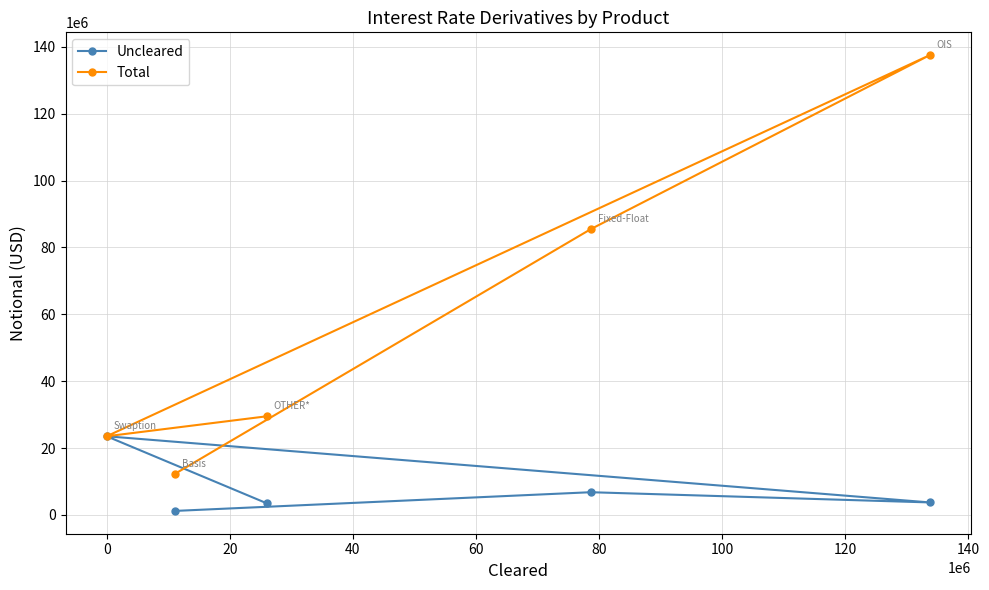

True or false: Total and Uncleared cross at least once.

False